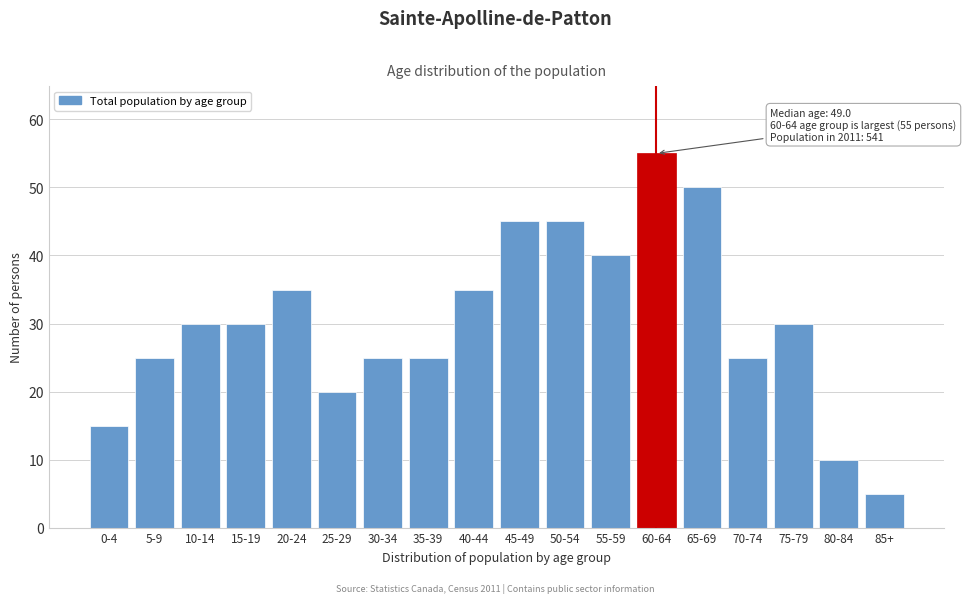

Reading left to right, list all the values displayed in this chart.

0-4=15	5-9=25	10-14=30	15-19=30	20-24=35	25-29=20	30-34=25	35-39=25	40-44=35	45-49=45	50-54=45	55-59=40	60-64=55	65-69=50	70-74=25	75-79=30	80-84=10	85+=5